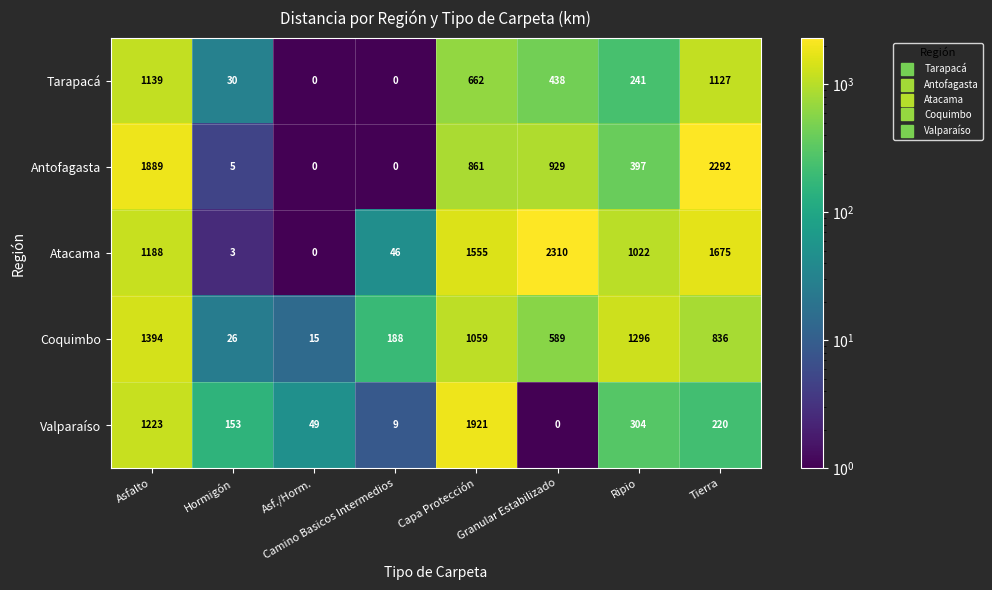

What is the sum of all Valparaíso values?

3879